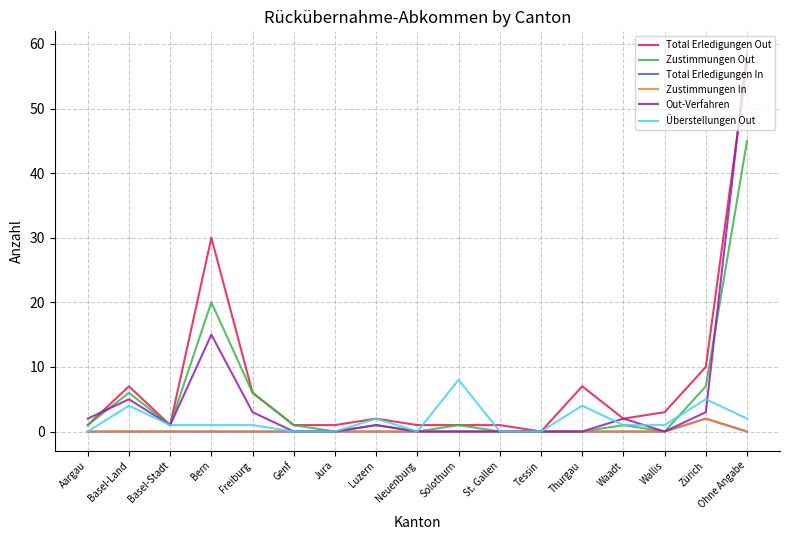

Does the chart have visible grid lines?

Yes